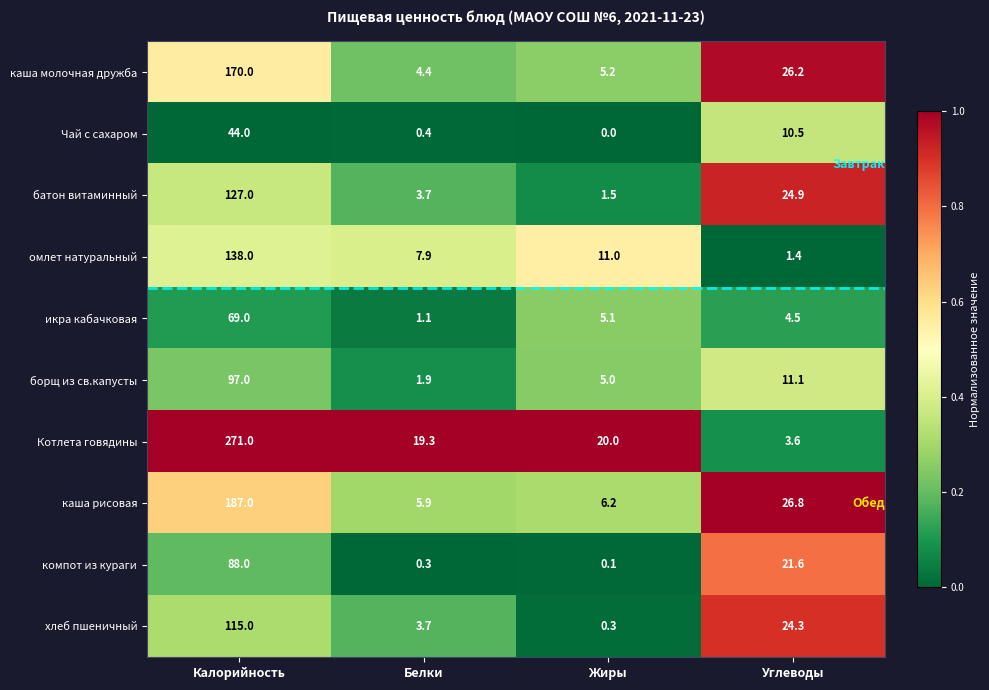

Is the value of борщ из св.капусты at Калорийность greater than the value of хлеб пшеничный at Углеводы?

Yes